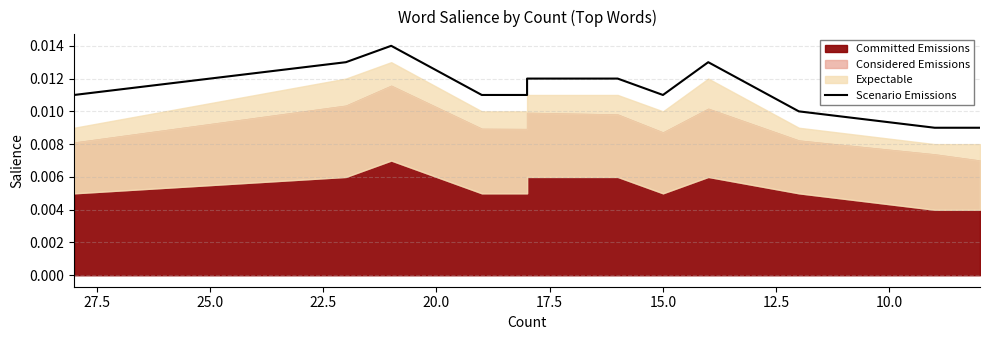

What position from the right is 25.0?

8